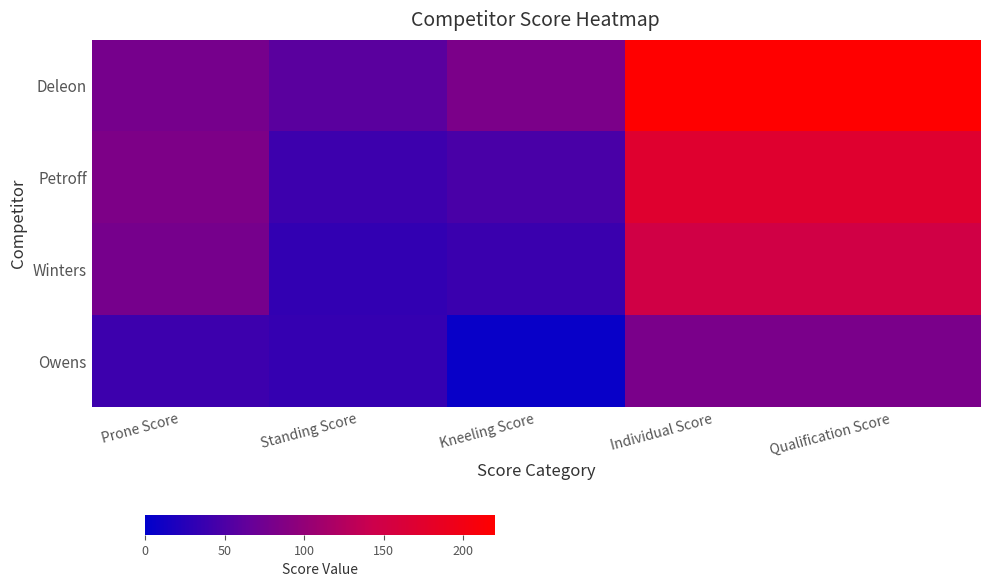

Reading left to right, what are all the values shown in this chart?

Deleon: Prone Score=79	Standing Score=59	Kneeling Score=82	Individual Score=220	Qualification Score=220
Petroff: Prone Score=84	Standing Score=40	Kneeling Score=48	Individual Score=172	Qualification Score=172
Winters: Prone Score=79	Standing Score=33	Kneeling Score=38	Individual Score=150	Qualification Score=150
Owens: Prone Score=40	Standing Score=35	Kneeling Score=6	Individual Score=81	Qualification Score=81